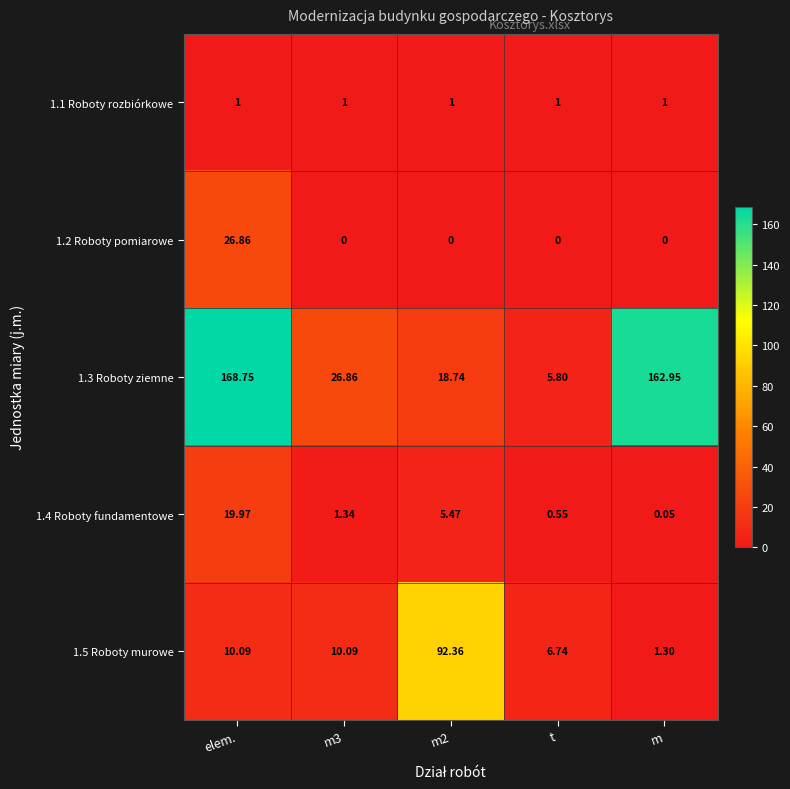

At which label does 1.5 Roboty murowe first exceed 10?

elem.